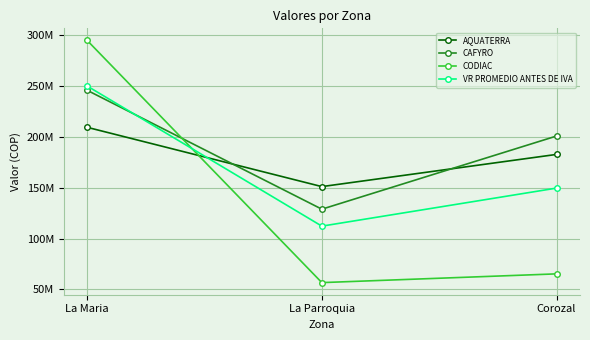

Reading left to right, extract all data points from this chart.

AQUATERRA: La Maria=209571552.0	La Parroquia=151221315.0	Corozal=182898352.0
CAFYRO: La Maria=246000000.0	La Parroquia=129000000.0	Corozal=201000000.0
CODIAC: La Maria=295060000.0	La Parroquia=56740000.0	Corozal=65350000.0
VR PROMEDIO ANTES DE IVA: La Maria=250210517.3	La Parroquia=112320438.3	Corozal=149749450.7